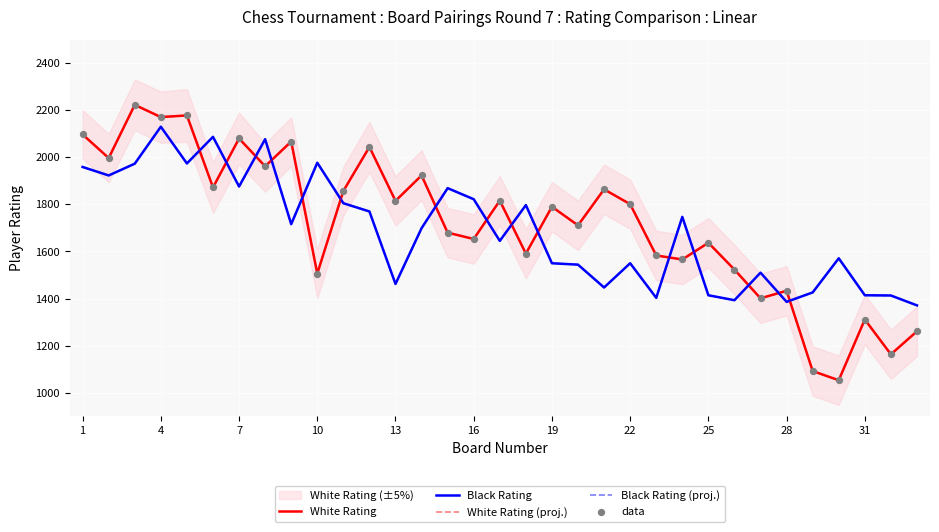

What are all the series names shown in the legend?

White Rating, Black Rating, White Rating (proj.), Black Rating (proj.), data